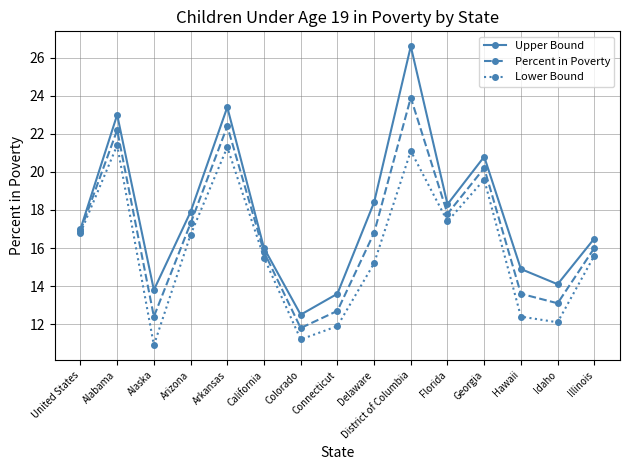

True or false: Lower Bound and Upper Bound cross at least once.

False